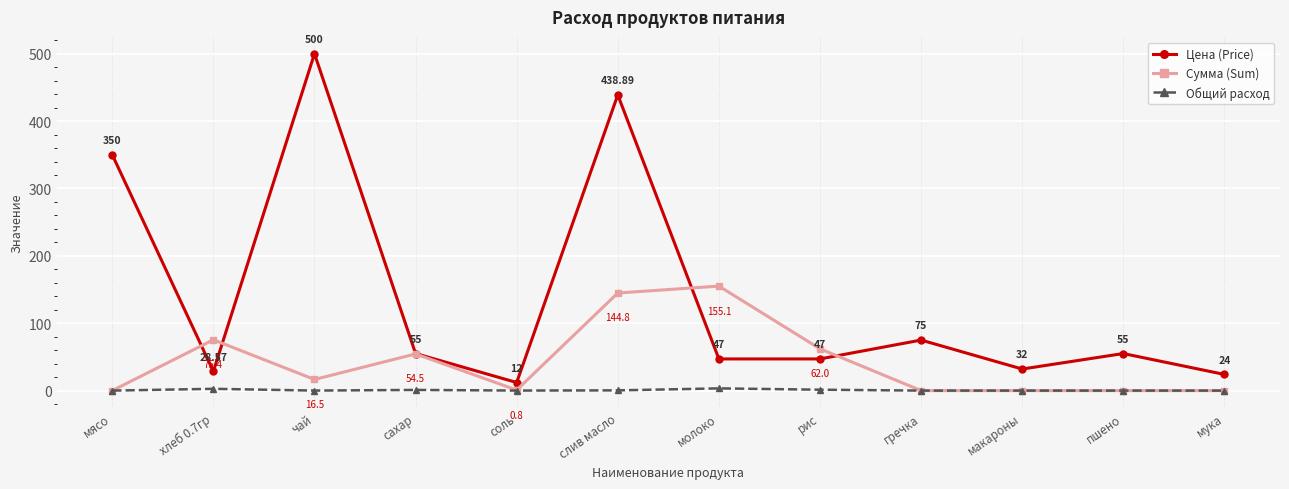

What is the lowest value of the Цена (Price) series?

12.0